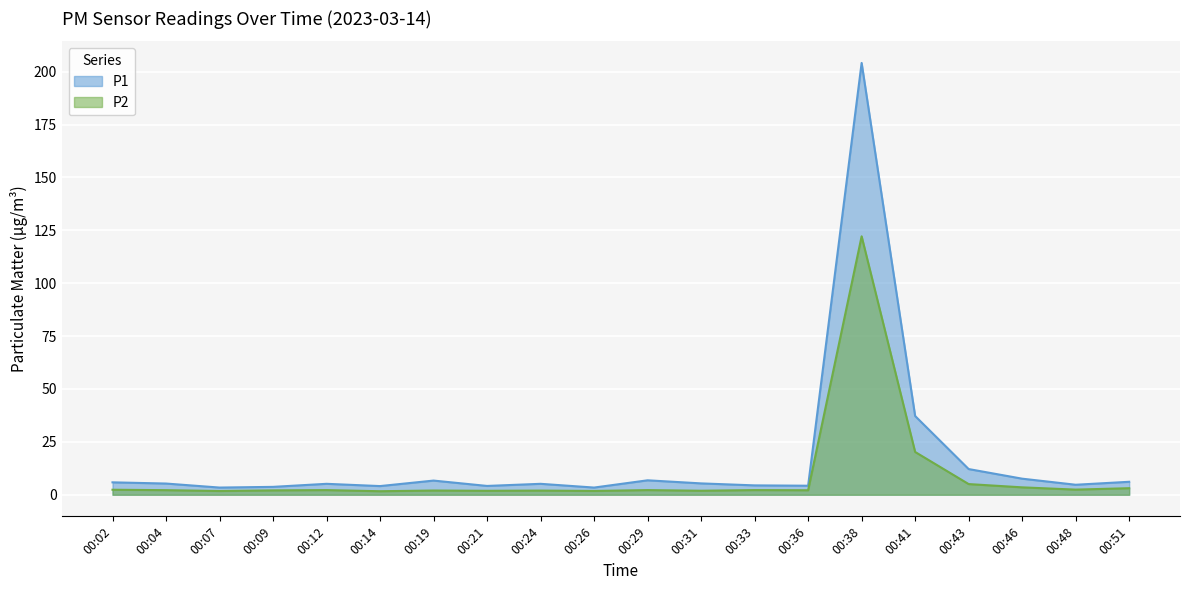

Does the chart display data point markers on the line(s)?

No